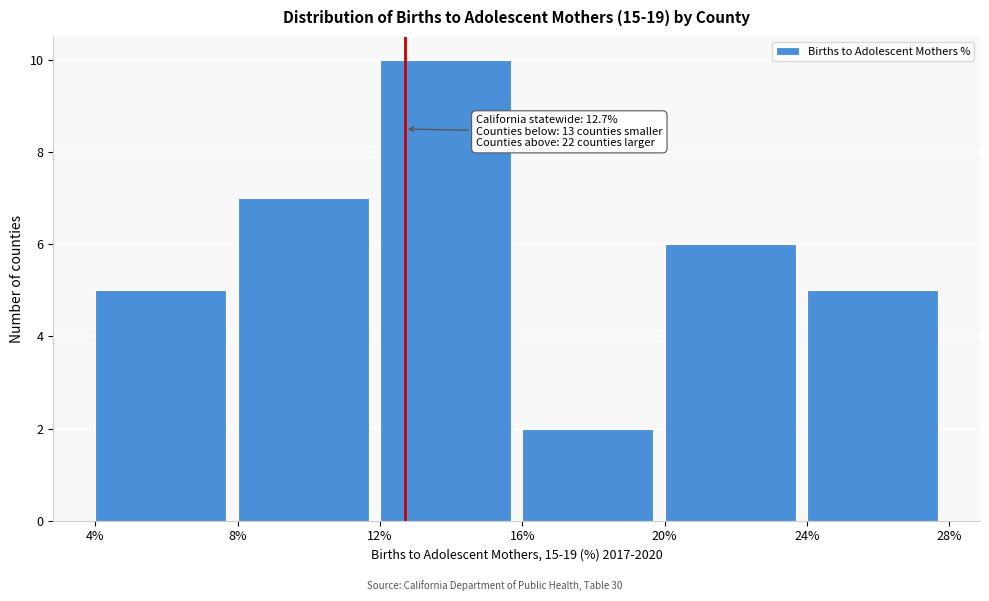

Over which range of the x-axis is the bar tallest?

12% to 16%